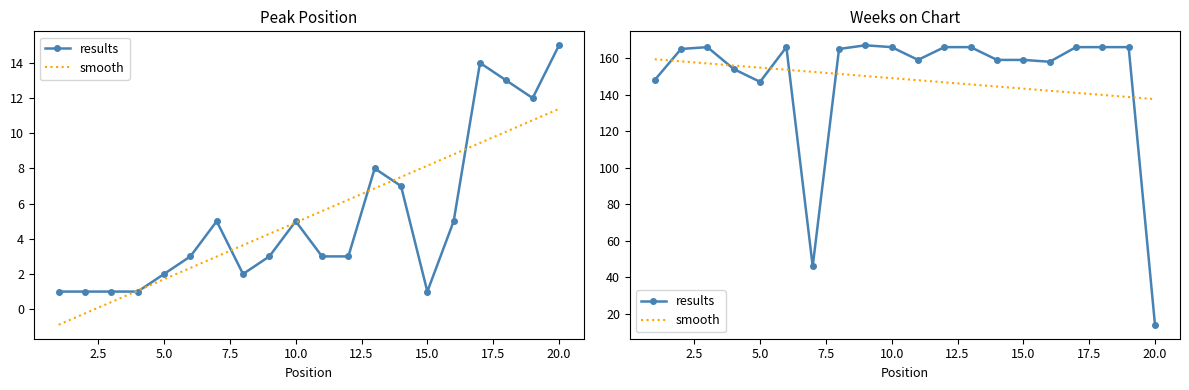

At how many categories does at least one series exceed 135?

20